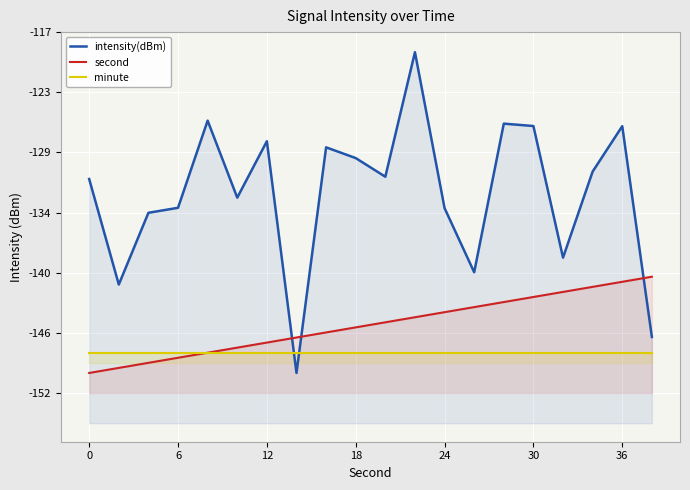

What are all the series names shown in the legend?

intensity(dBm), second, minute